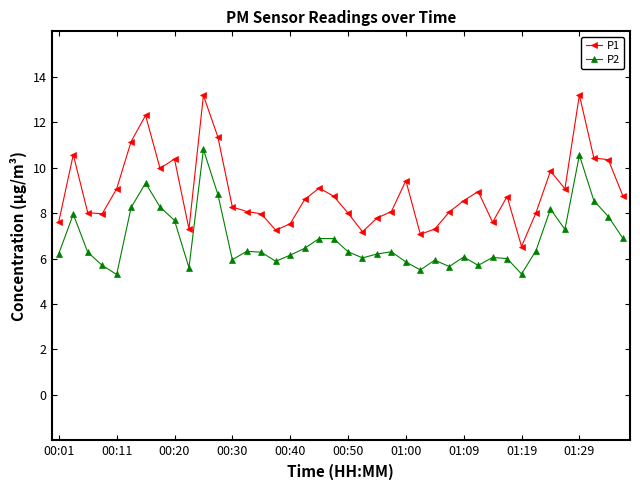

True or false: P1 and P2 intersect in this chart.

False